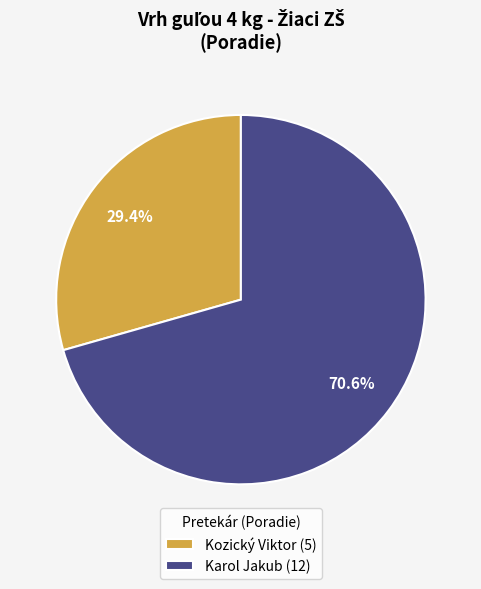

How many slices are in this pie chart?

2